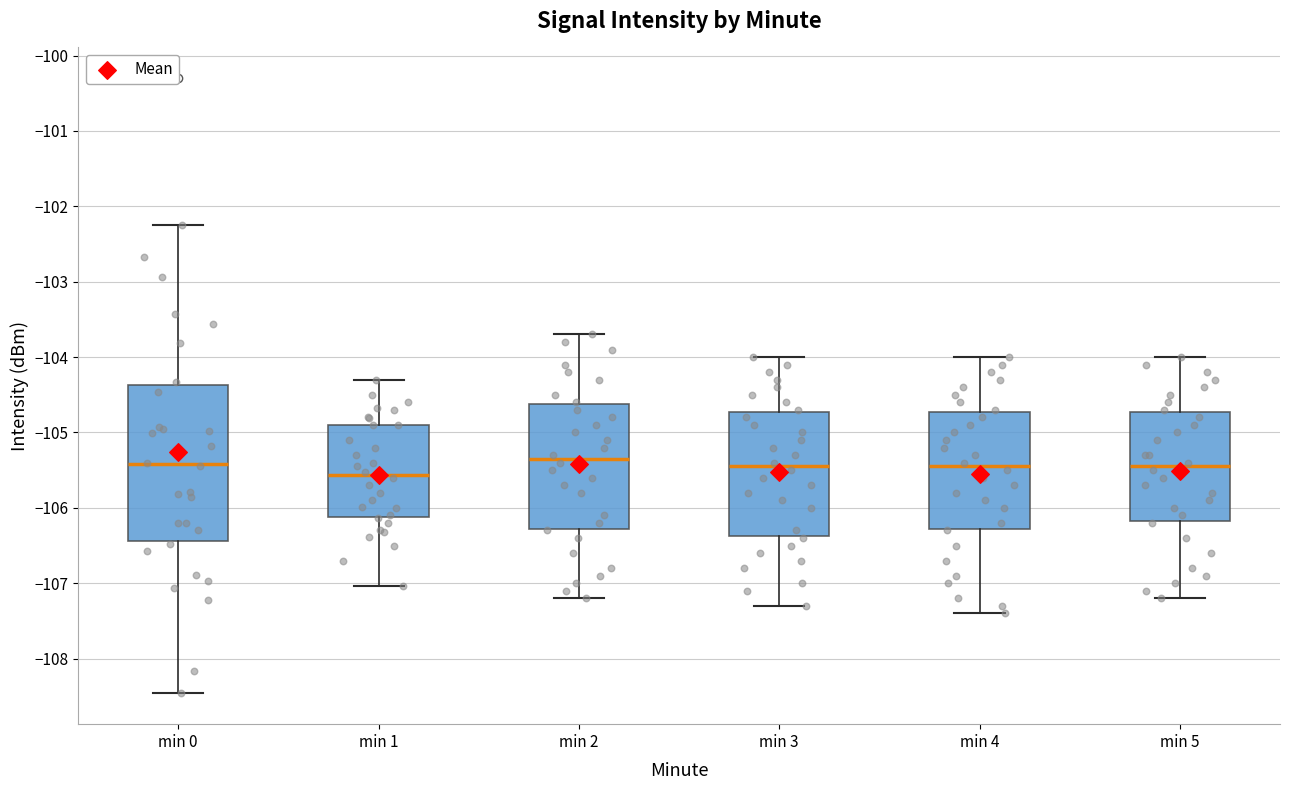

Reading left to right, transcribe this box plot: for each box, give where its median line is, the range the box spans, and where its two whiskers end, as read against the y-axis. The values are not printed on the chart, so give them approximately, as read against the axis.

min 0: median -105.4, box -106.4 to -104.4, whiskers -108.5 to -102.2
min 1: median -105.6, box -106.1 to -104.9, whiskers -107.0 to -104.3
min 2: median -105.3, box -106.3 to -104.6, whiskers -107.2 to -103.7
min 3: median -105.4, box -106.4 to -104.7, whiskers -107.3 to -104.0
min 4: median -105.4, box -106.3 to -104.7, whiskers -107.4 to -104.0
min 5: median -105.4, box -106.2 to -104.7, whiskers -107.2 to -104.0